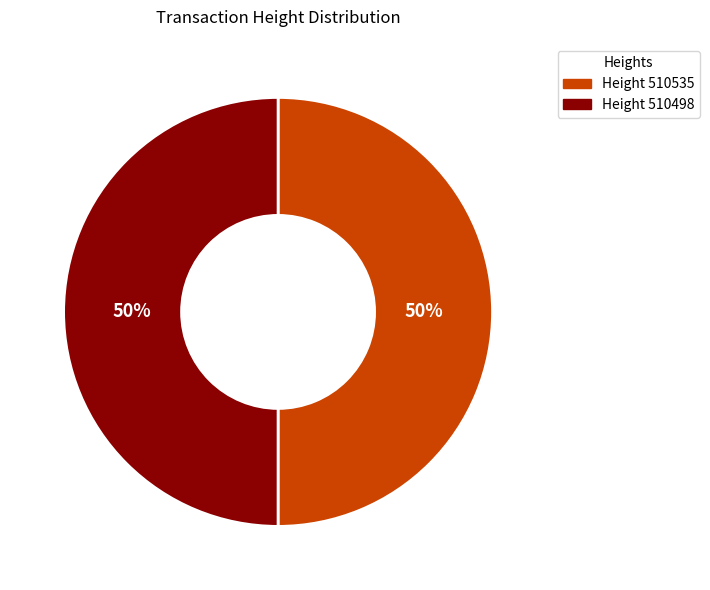

To the nearest percent, what is the average slice percentage?

50%